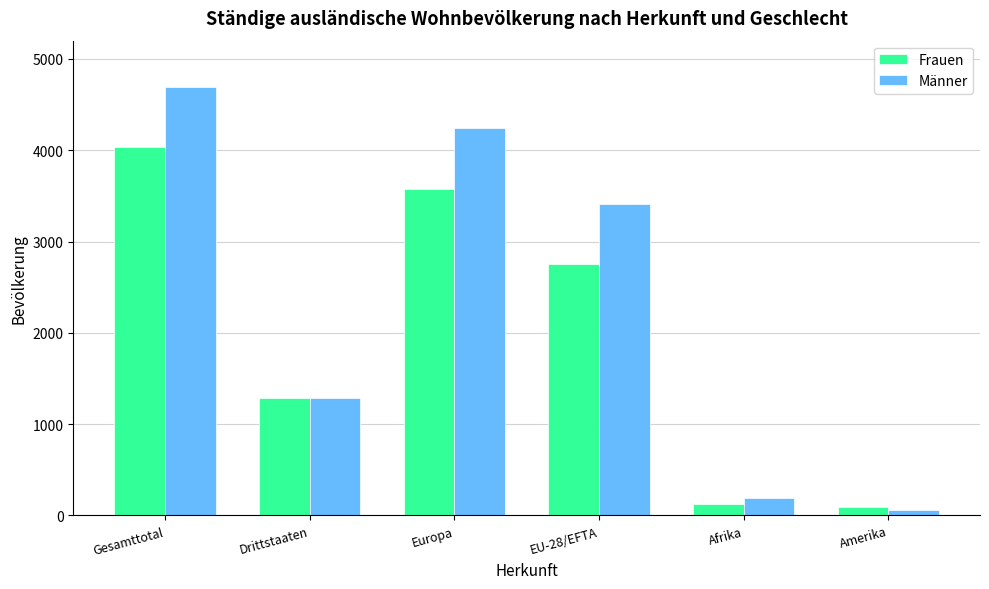

Reading right to left, extract all data points from this chart.

Frauen: Amerika=90	Afrika=127	EU-28/EFTA=2754	Europa=3573	Drittstaaten=1284	Gesamttotal=4038
Männer: Amerika=60	Afrika=197	EU-28/EFTA=3410	Europa=4243	Drittstaaten=1286	Gesamttotal=4696